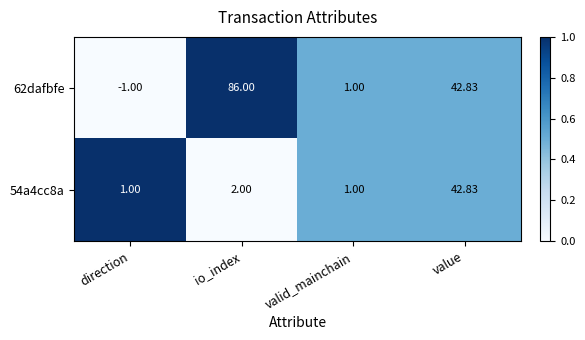

Which series has the largest range (max minus min)?

62dafbfe